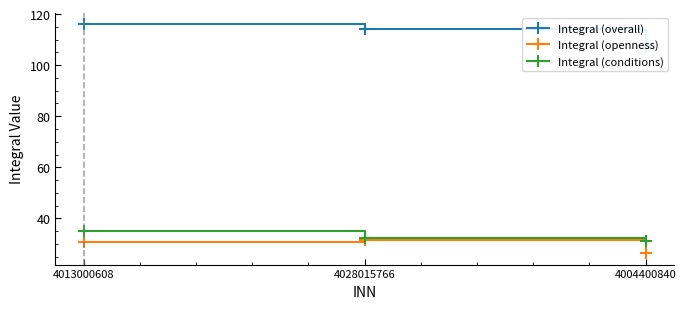

What is the spread (max minus min) of values at 4013000608?

85.1